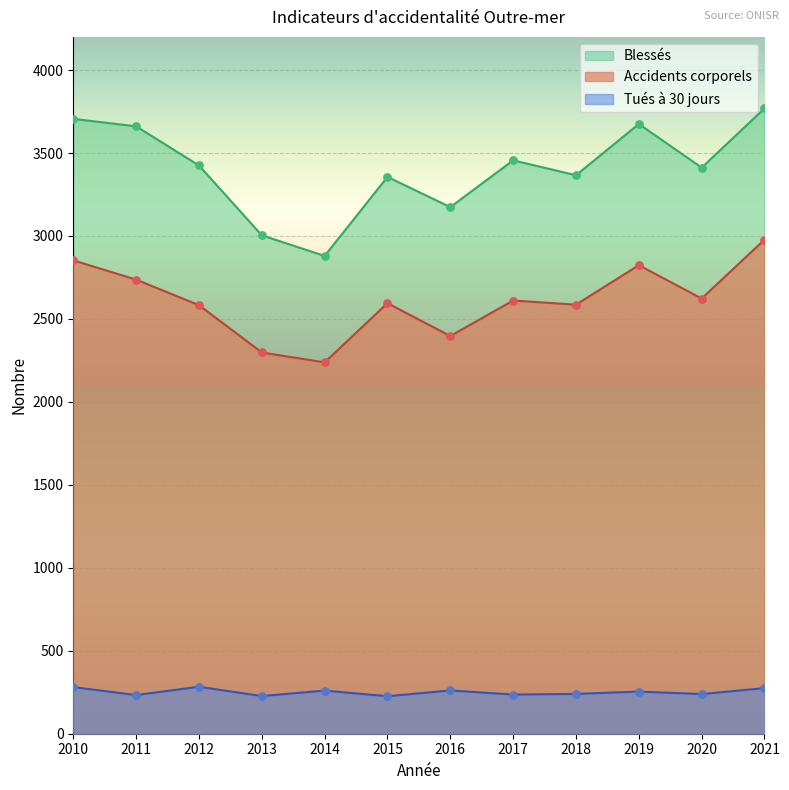

At which category is the sum across all series the highest?

2021